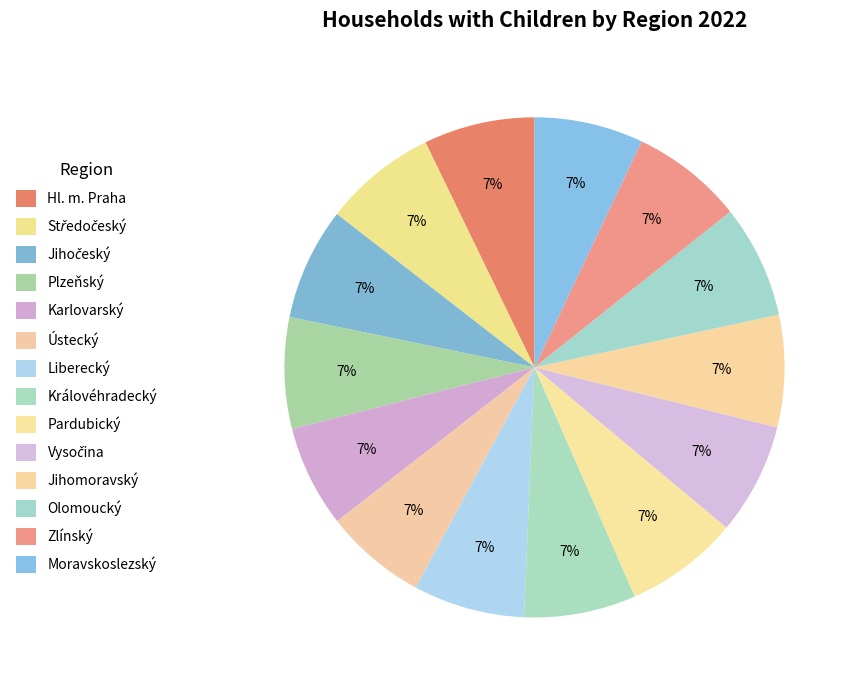

How many segments does this pie chart have?

14